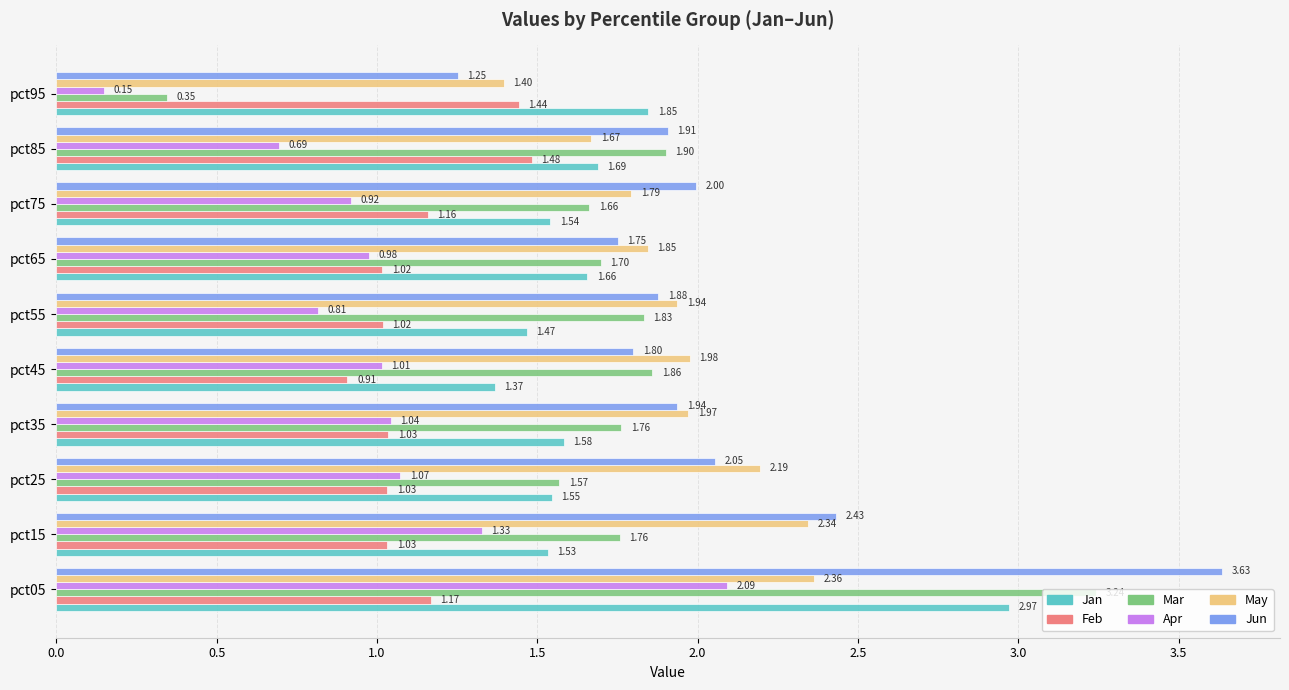

What is the difference between the maximum and second lowest values in the Feb series?

0.5